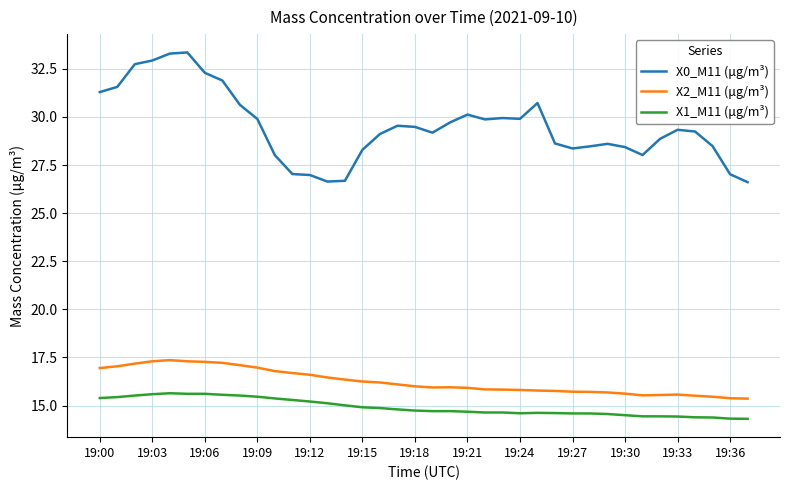

What is the lowest value of the X0_M11 (μg/m³) series?

26.6